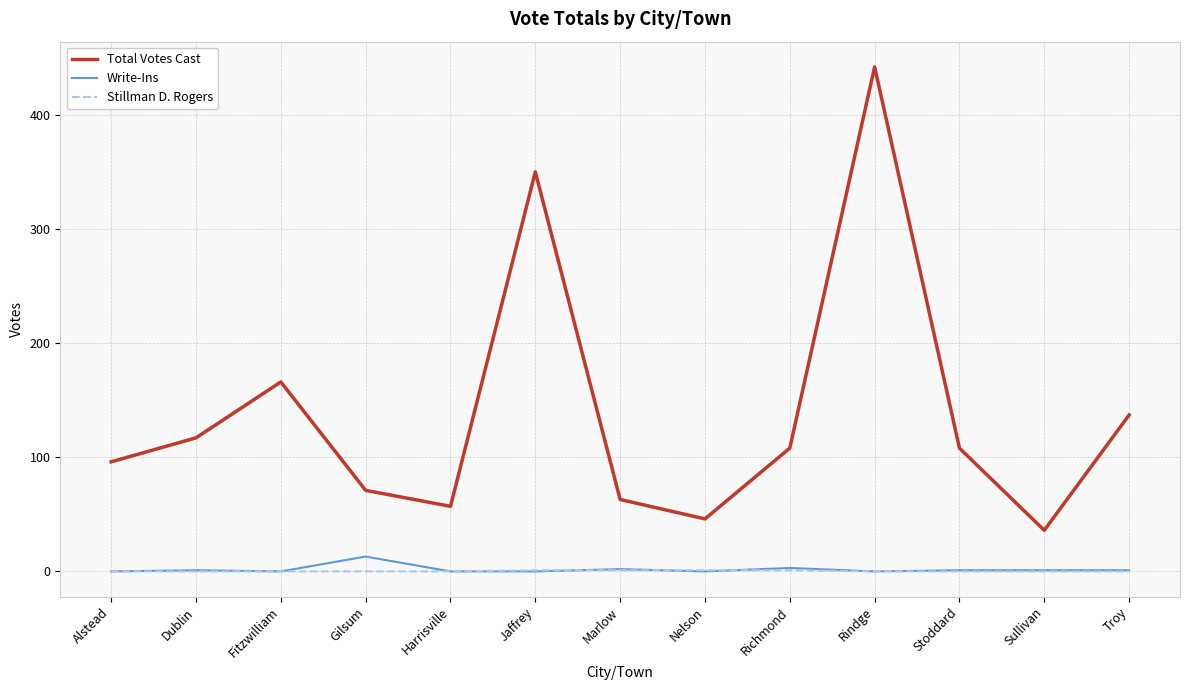

True or false: Total Votes Cast and Stillman D. Rogers intersect in this chart.

False